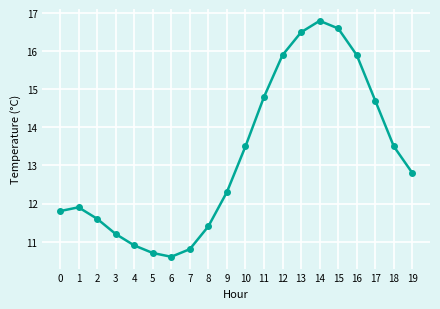

What is the approximate value at 10?

13.5